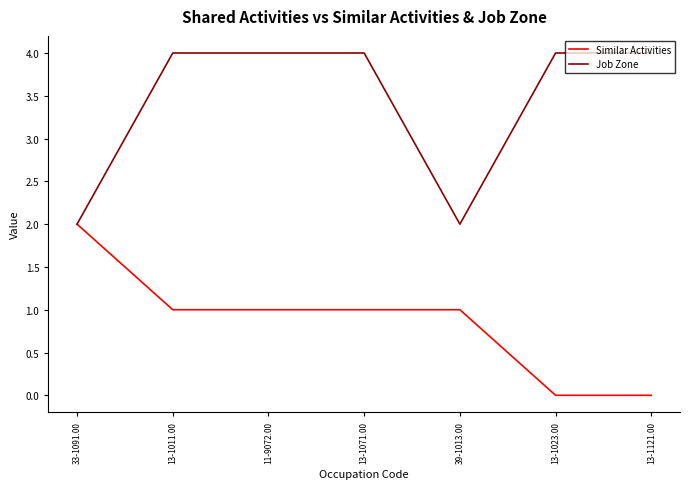

In Job Zone, how many points are lower than both neighbors (excluding endpoints)?

1